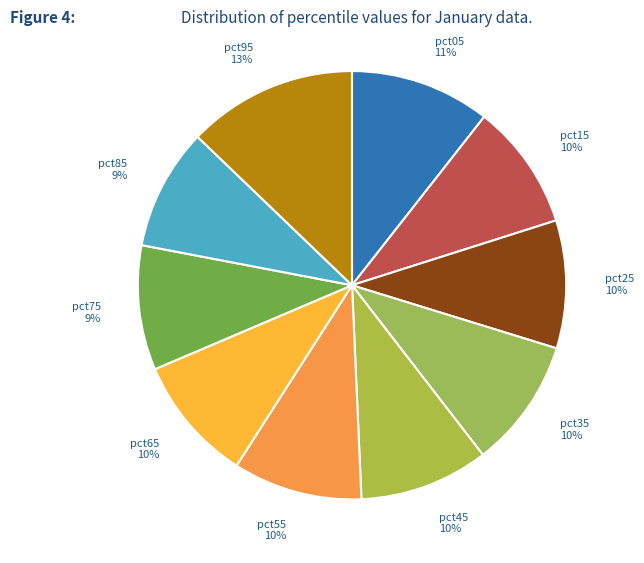

How many segments does this pie chart have?

10